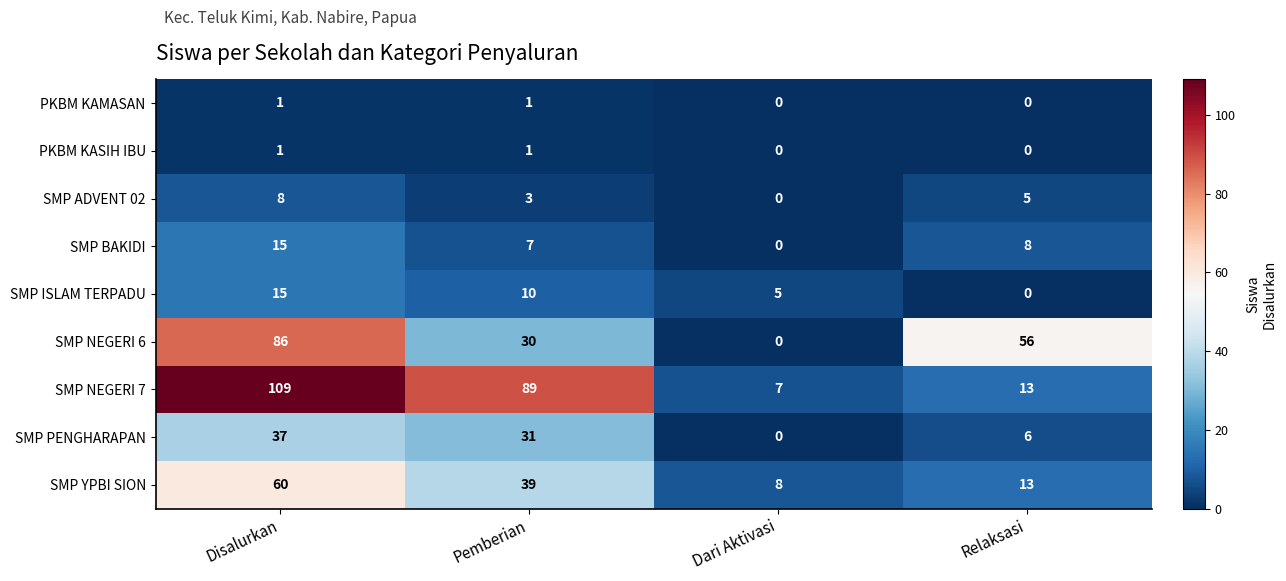

What is the difference between the maximum and second lowest values in the SMP NEGERI 6 series?

56